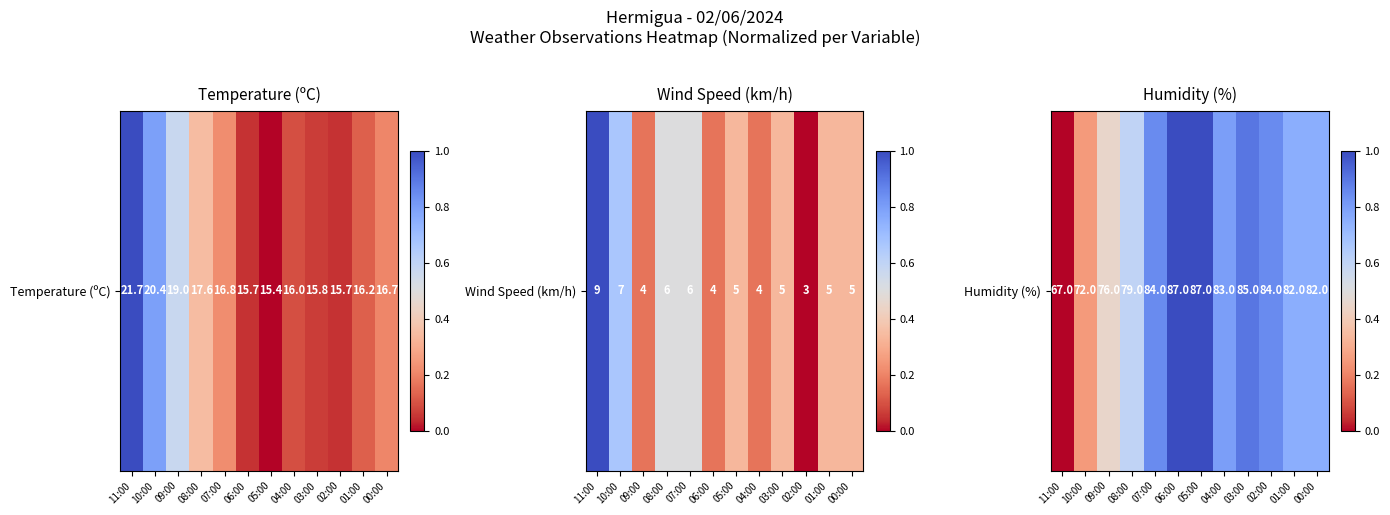

What is the sum of the values at 11:00 and 00:00?

0.8